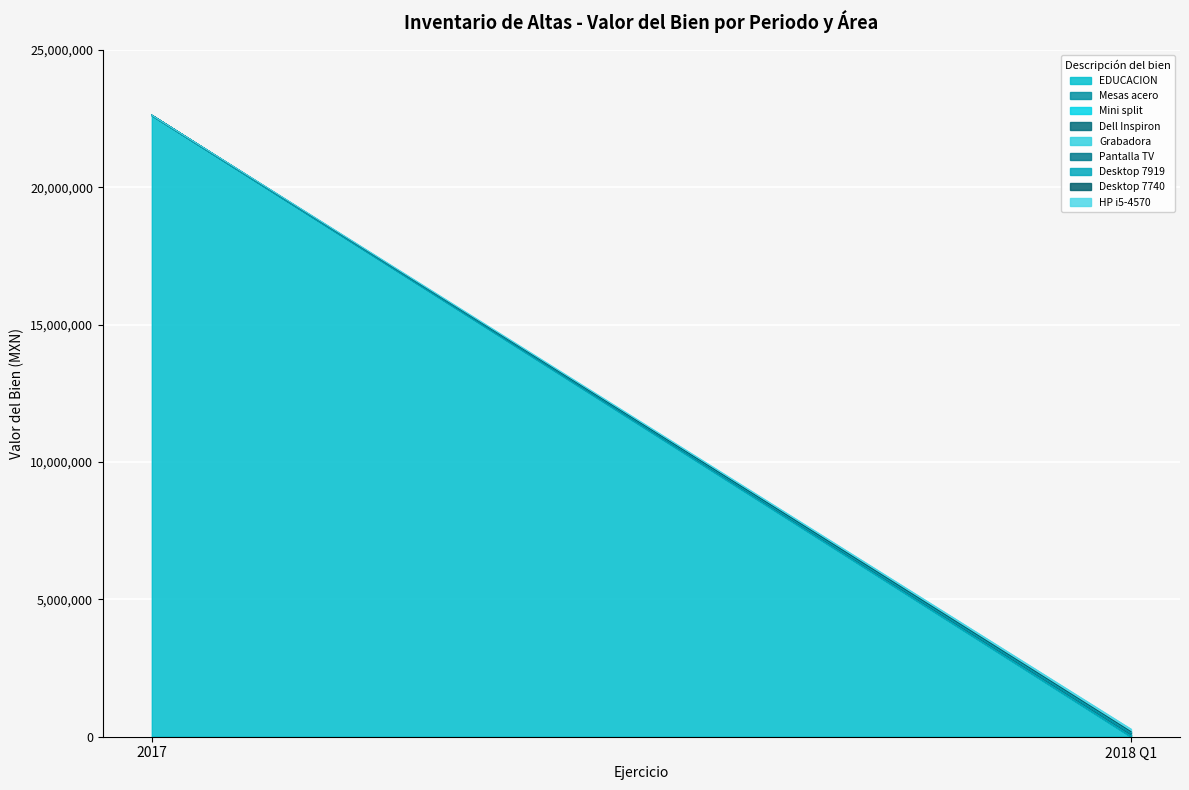

How many categories are shown in the chart?

20